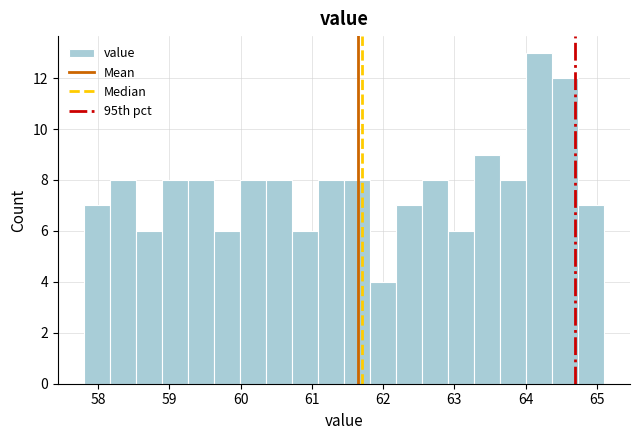

Around what value on the x-axis is the tallest bar? Give the approximate position of its centre, as read against the axis.

64.2